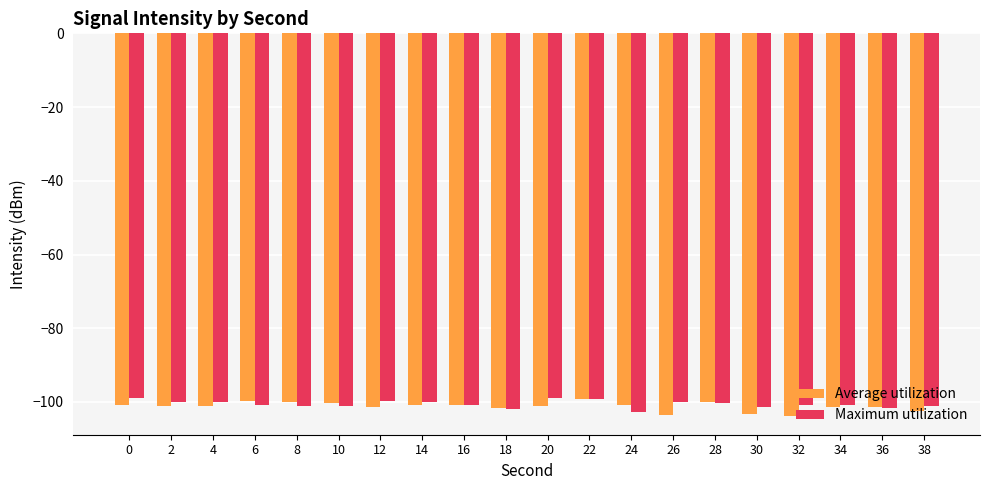

What is the spread (max minus min) of values at 0?

1.8